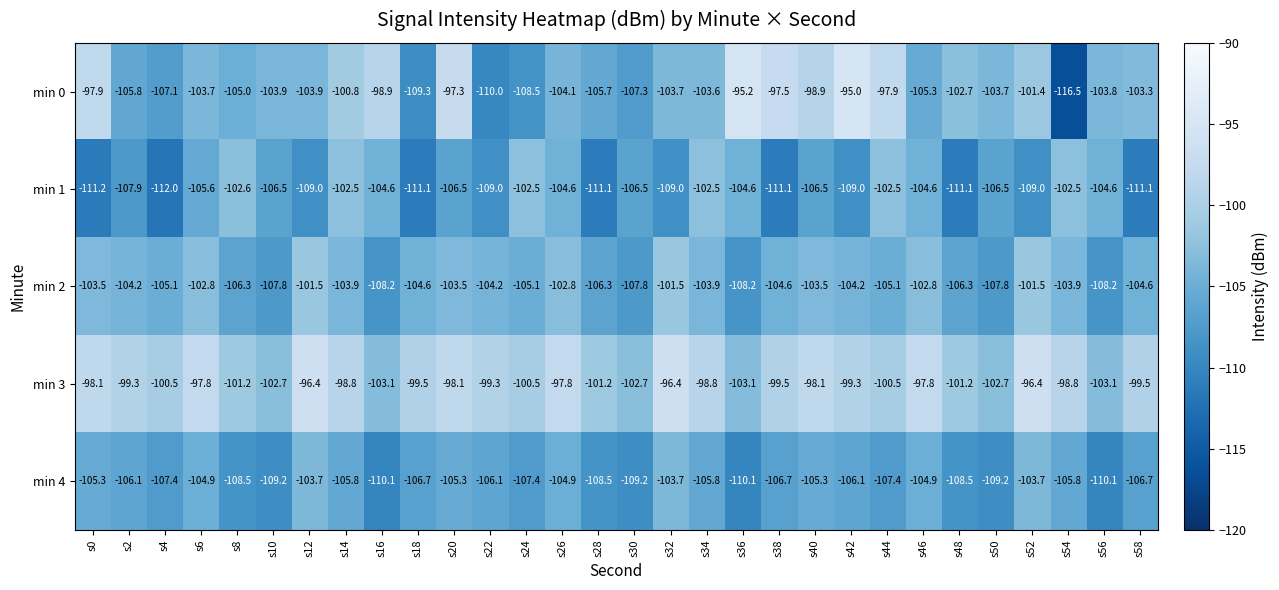

What is the spread (max minus min) of values at s34?

7.0